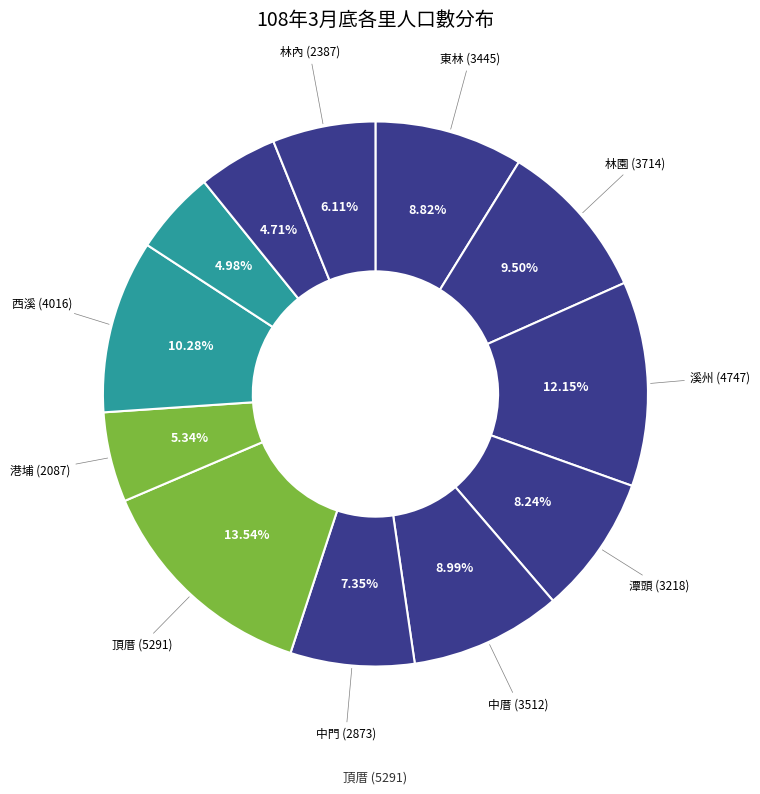

How many slices are in this pie chart?

12